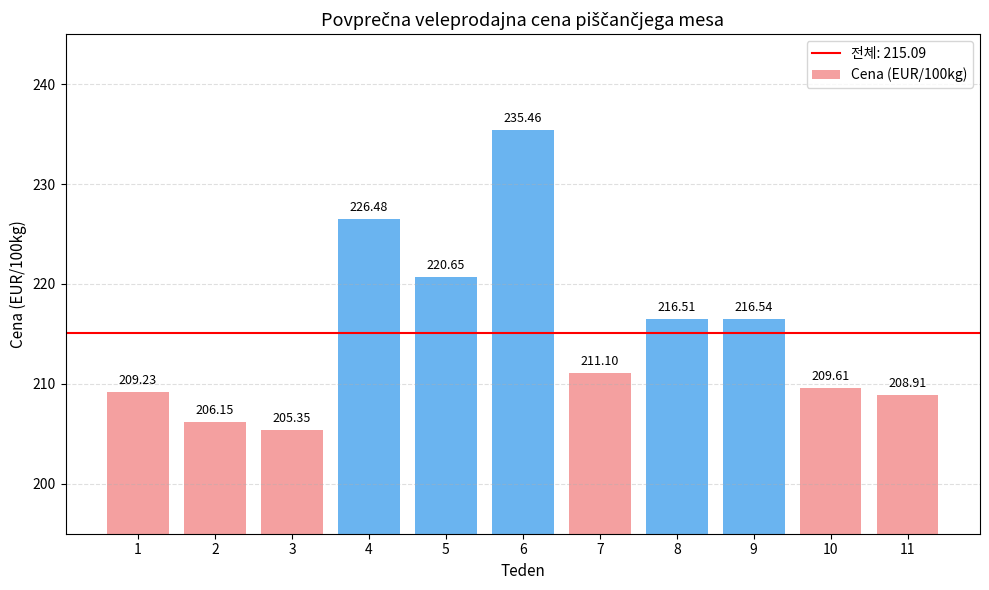

Approximately how many times larger is the value at 11 compared to 2?

1.0